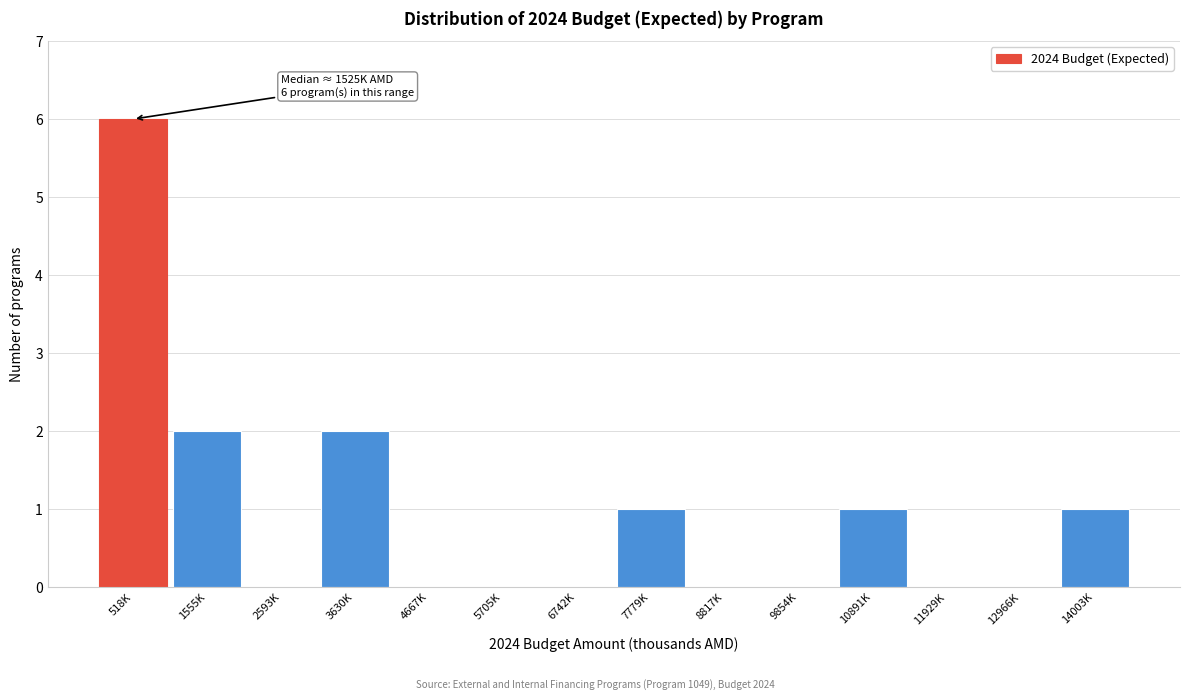

Reading right to left, extract all data points from this chart.

14003K=1	12966K=0	11929K=0	10891K=1	9854K=0	8817K=0	7779K=1	6742K=0	5705K=0	4667K=0	3630K=2	2593K=0	1555K=2	518K=6